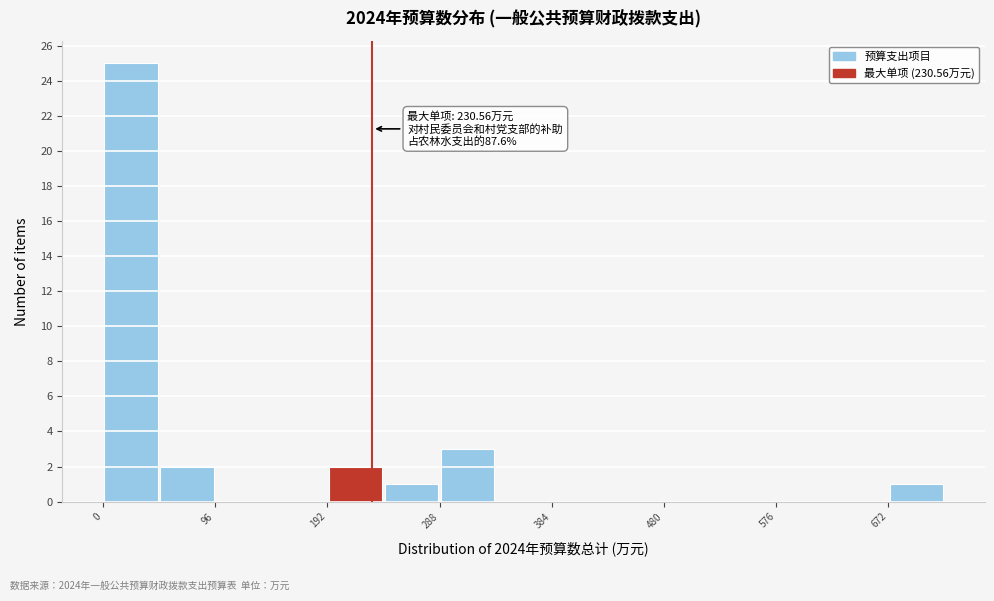

Which range on the x-axis has the tallest bar?

0 to 50